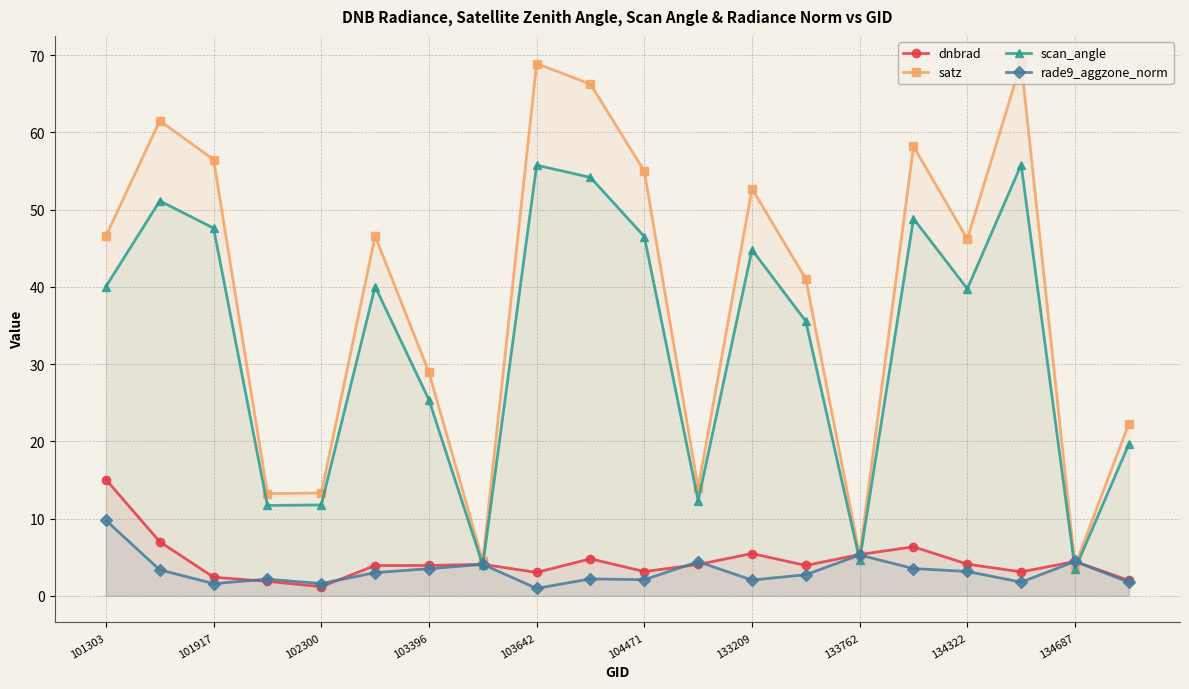

What is the minimum value for satz?

3.9